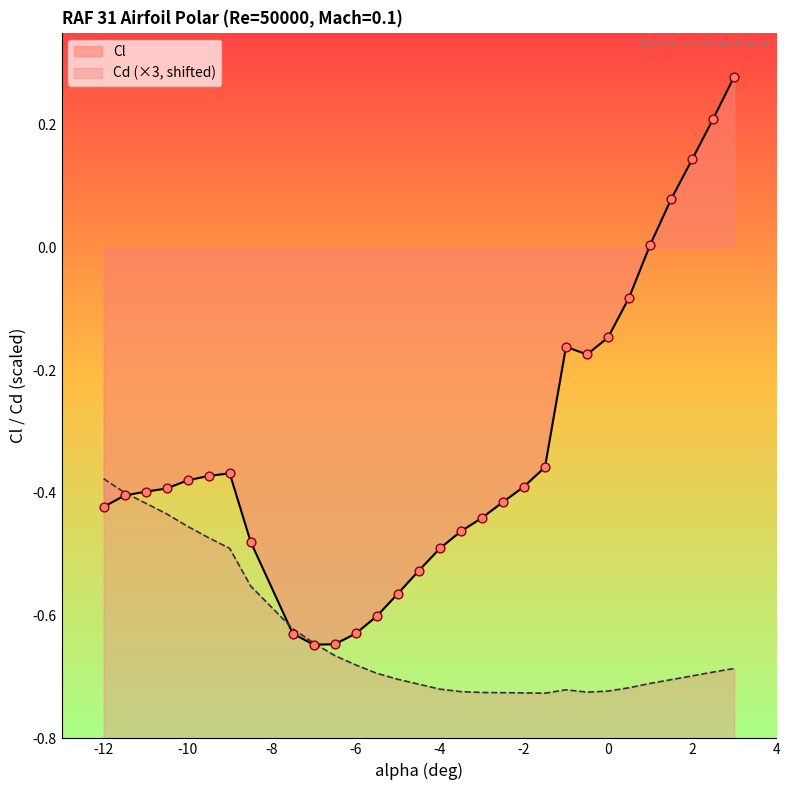

Which series contains the lowest Y value?

Cd